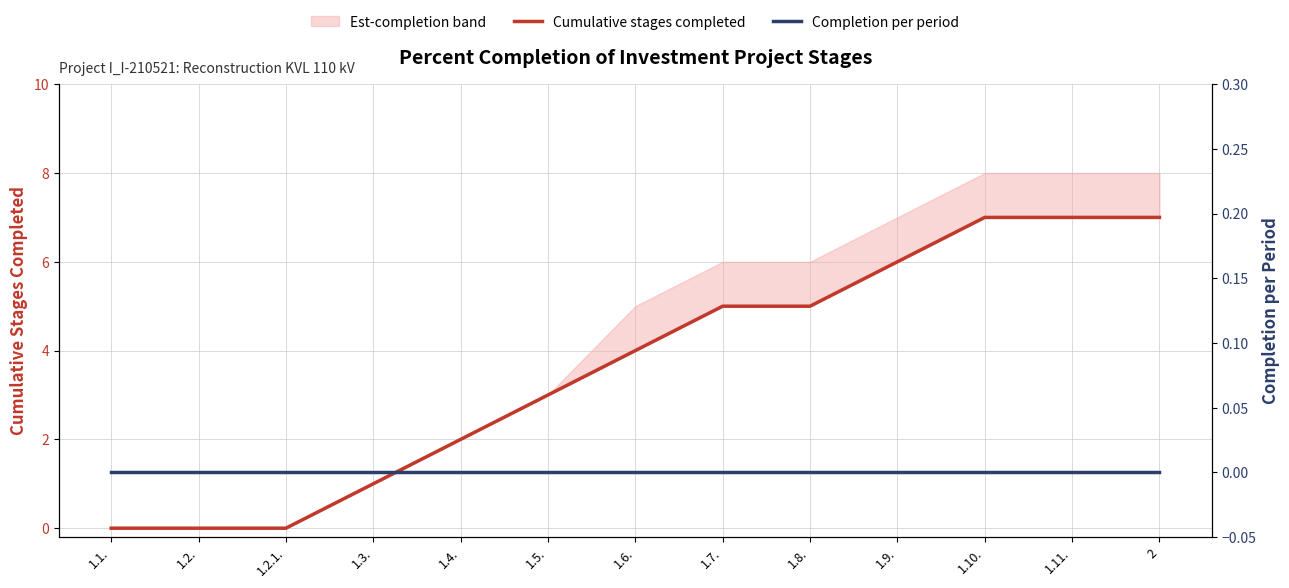

Between 1.3. and 1.6., which is larger?

1.6.